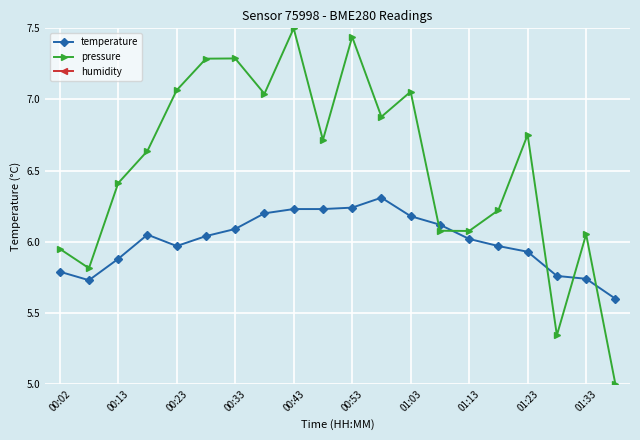

Which series ends up on top after the final intersection of temperature and pressure?

temperature